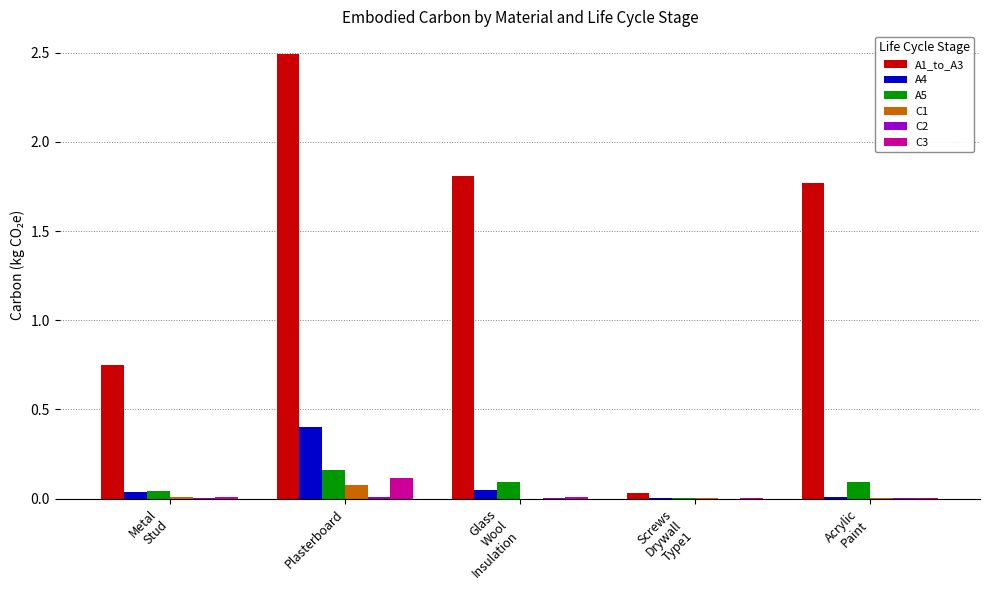

Which series changed the most between Plasterboard and Screws
Drywall
Type1?

A1_to_A3